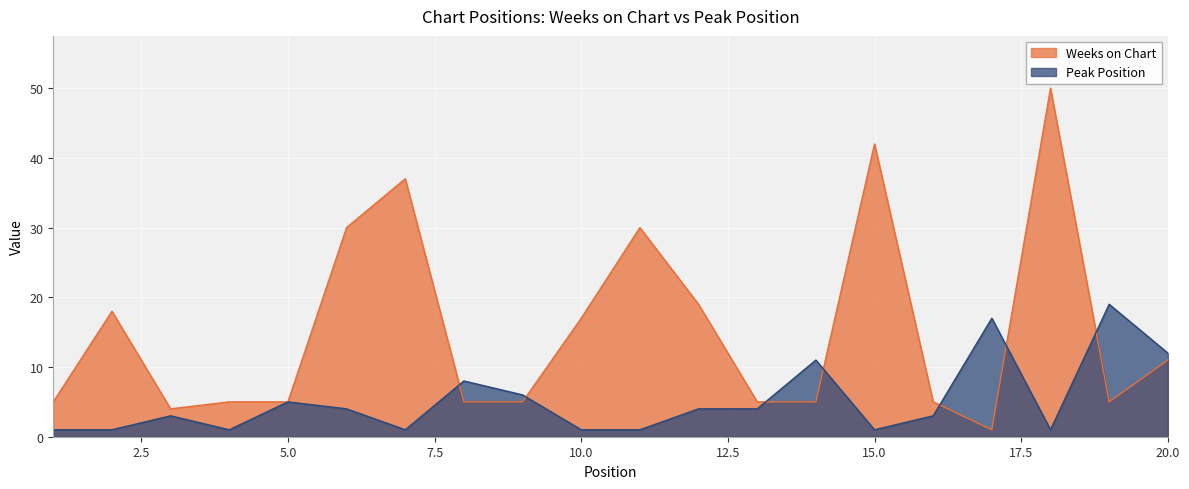

What are all the series names shown in the legend?

Weeks on Chart, Peak Position